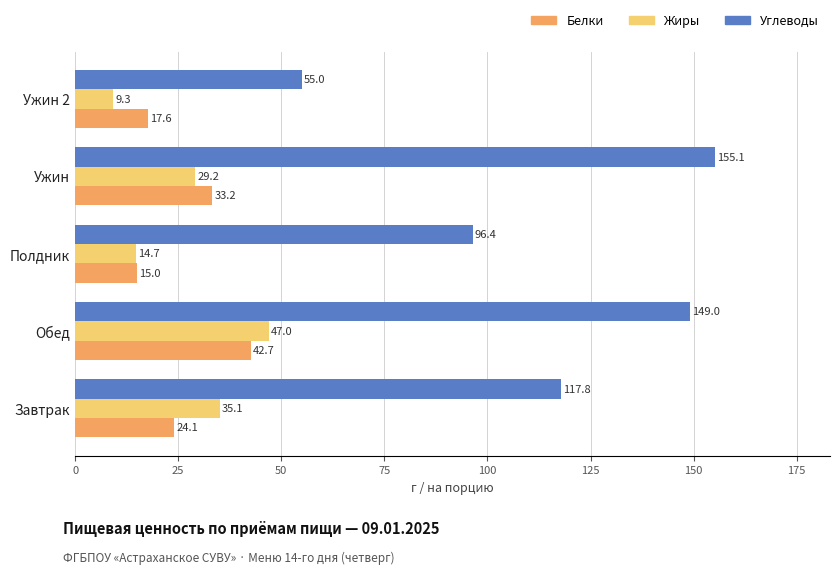

What is the sum of all Углеводы values?

573.3